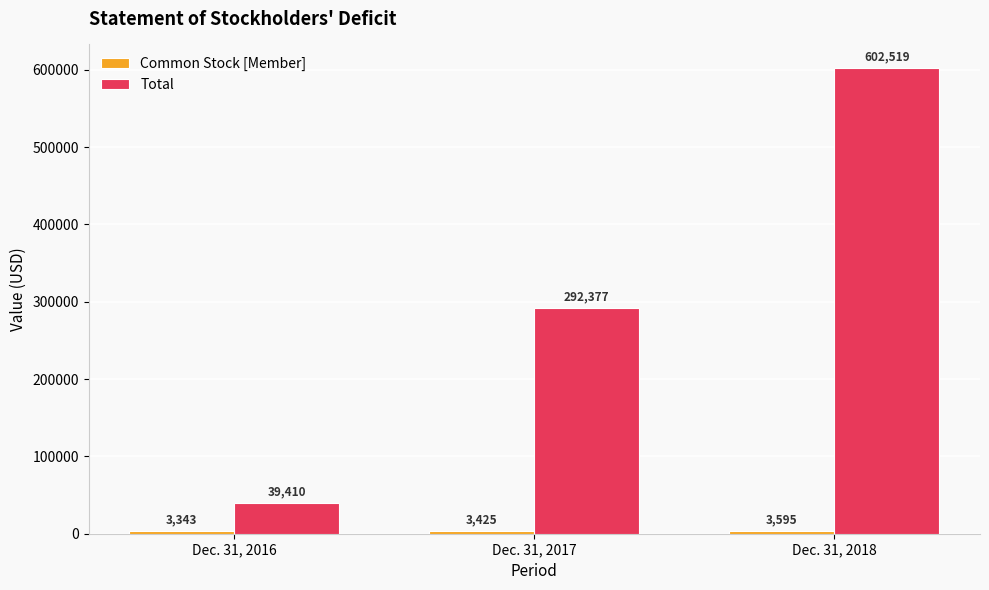

What is the minimum value shown in the chart?

3343